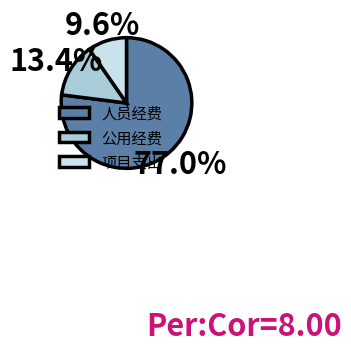

What percentage is the 人员经费 slice, to the nearest percent?

77%